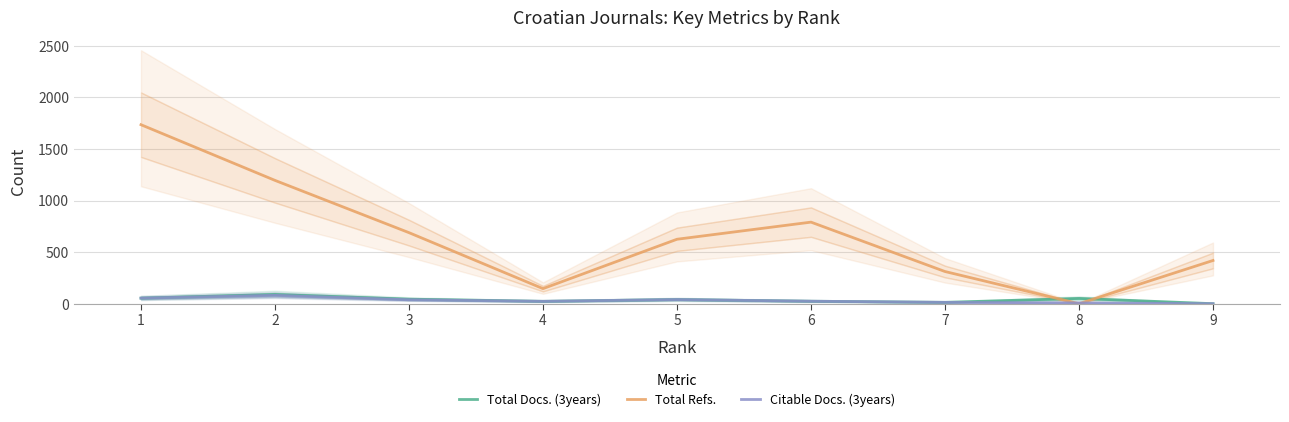

List the labels in order of Total Docs. (3years) value, largest first.

2, 1, 8, 3, 5, 6, 4, 7, 9